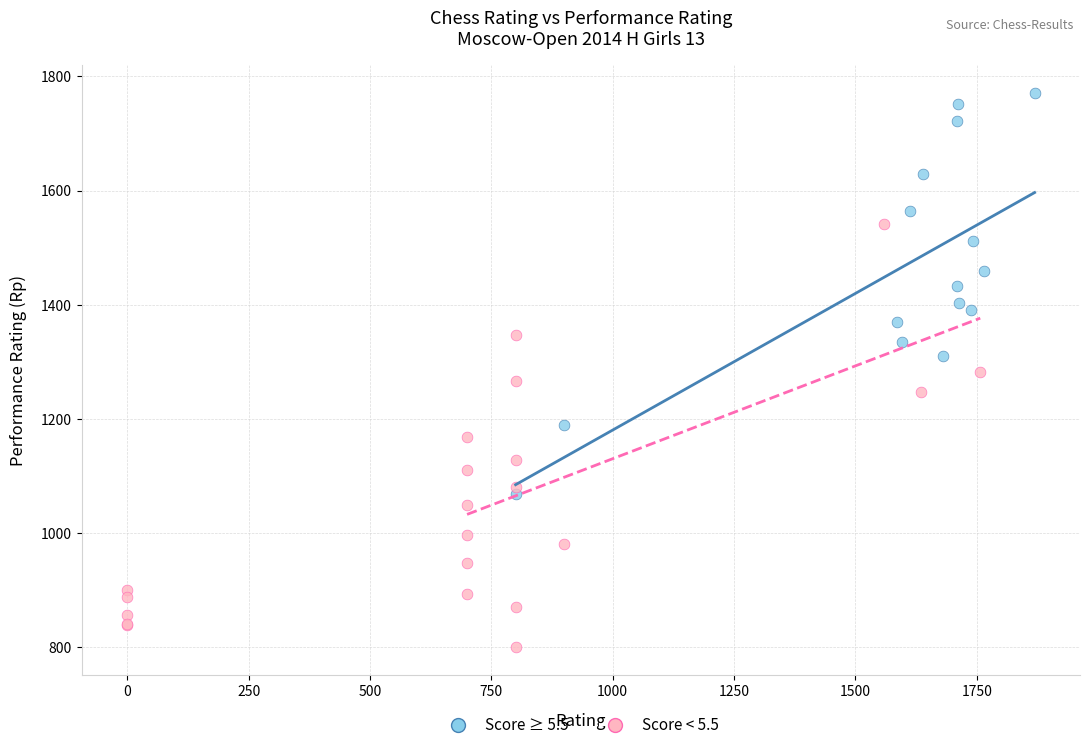

What are all the series names shown in the legend?

Score ≥ 5.5, Score < 5.5